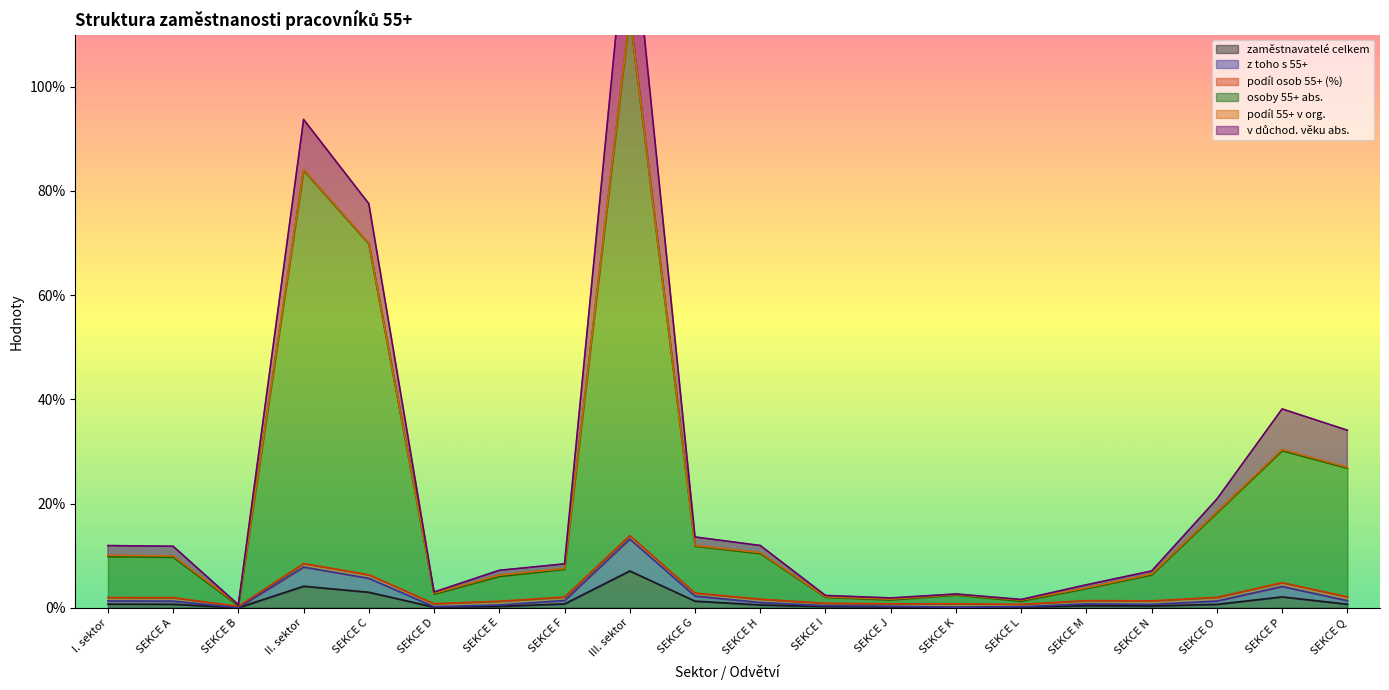

What is the sum of the osoby 55+ abs. values at SEKCE O and SEKCE F?

25.6